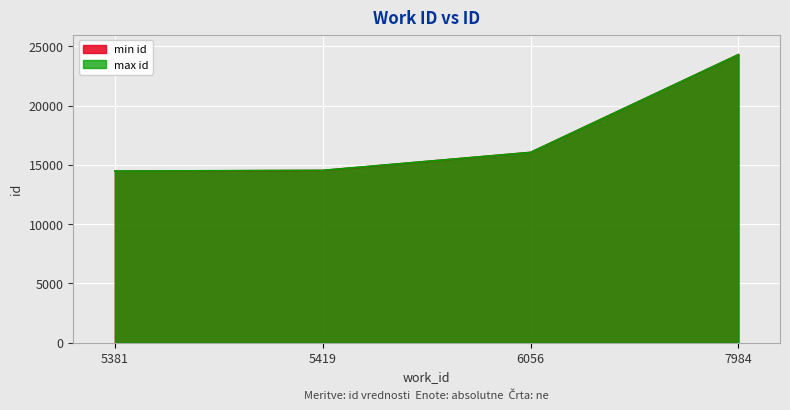

The max id series shows 14472 at 5381. True or false?

True